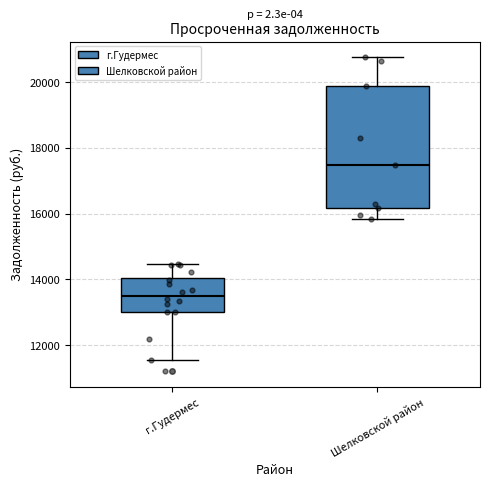

Reading left to right, transcribe this box plot: for each box, give where its median line is, the range the box spans, and where its two whiskers end, as read against the y-axis. The values are not printed on the chart, so give them approximately, as read against the axis.

г.Гудермес: median 13600, box 13000 to 14000, whiskers 11600 to 14400
Шелковской район: median 17400, box 16200 to 19800, whiskers 15800 to 20800